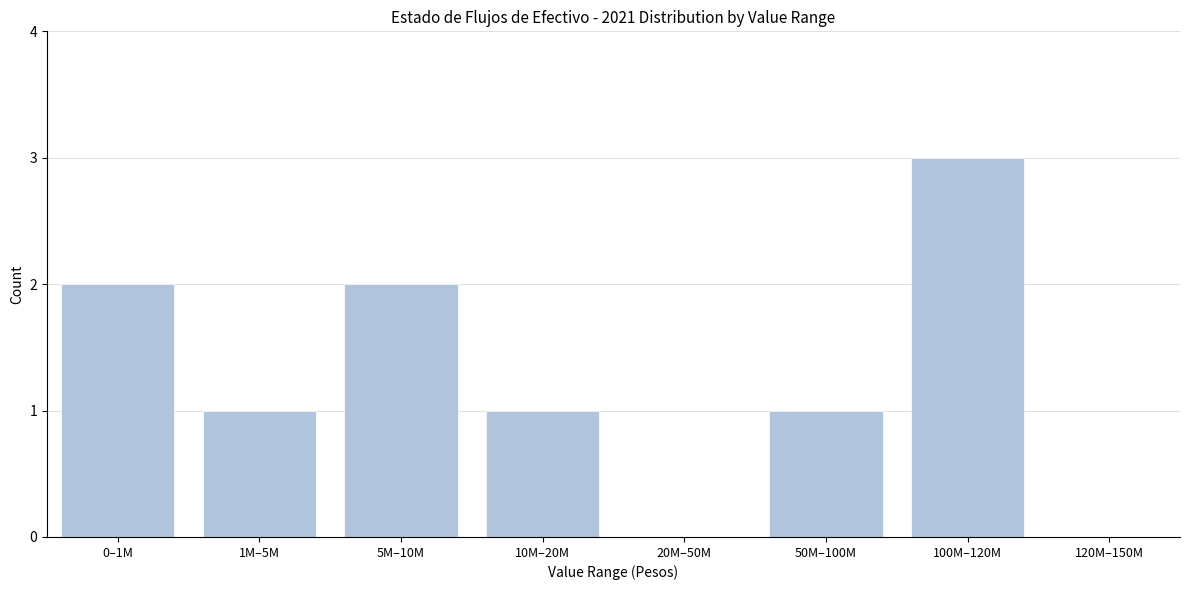

Reading left to right, list all the values displayed in this chart.

0–1M=2	1M–5M=1	5M–10M=2	10M–20M=1	20M–50M=0	50M–100M=1	100M–120M=3	120M–150M=0